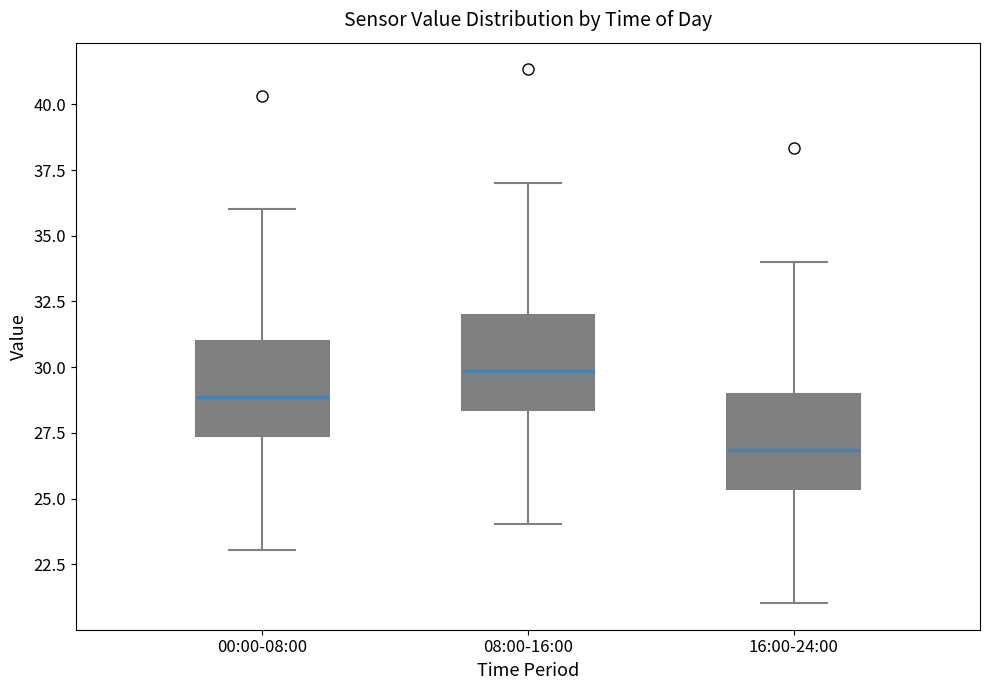

Reading left to right, transcribe this box plot: for each box, give where its median line is, the range the box spans, and where its two whiskers end, as read against the y-axis. The values are not printed on the chart, so give them approximately, as read against the axis.

00:00-08:00: median 29.0, box 27.5 to 31.0, whiskers 23.0 to 36.0
08:00-16:00: median 30.0, box 28.5 to 32.0, whiskers 24.0 to 37.0
16:00-24:00: median 27.0, box 25.5 to 29.0, whiskers 21.0 to 34.0